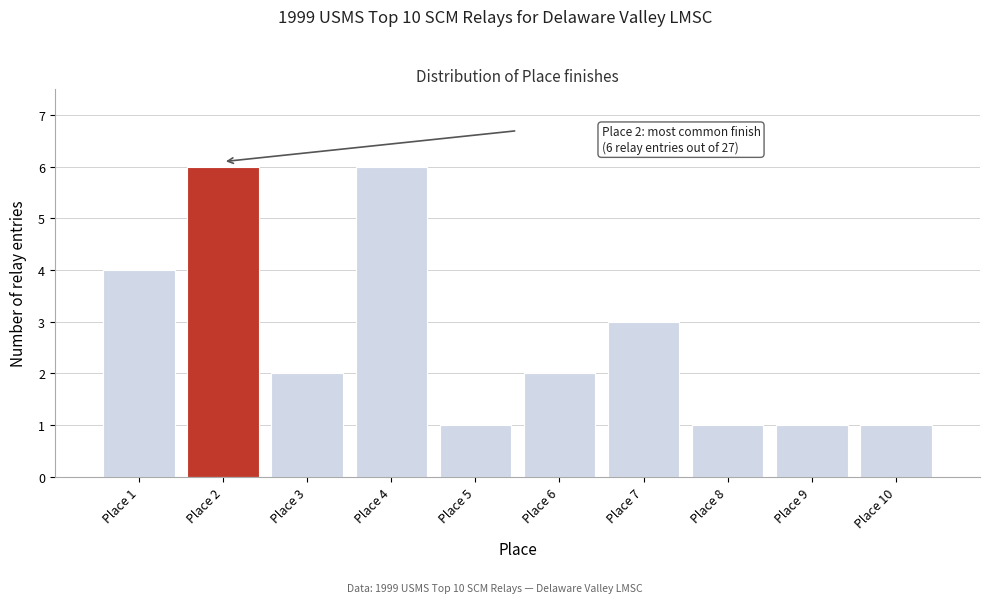

Reading right to left, transcribe all the data shown in this chart.

1	1	1	3	2	1	6	2	6	4